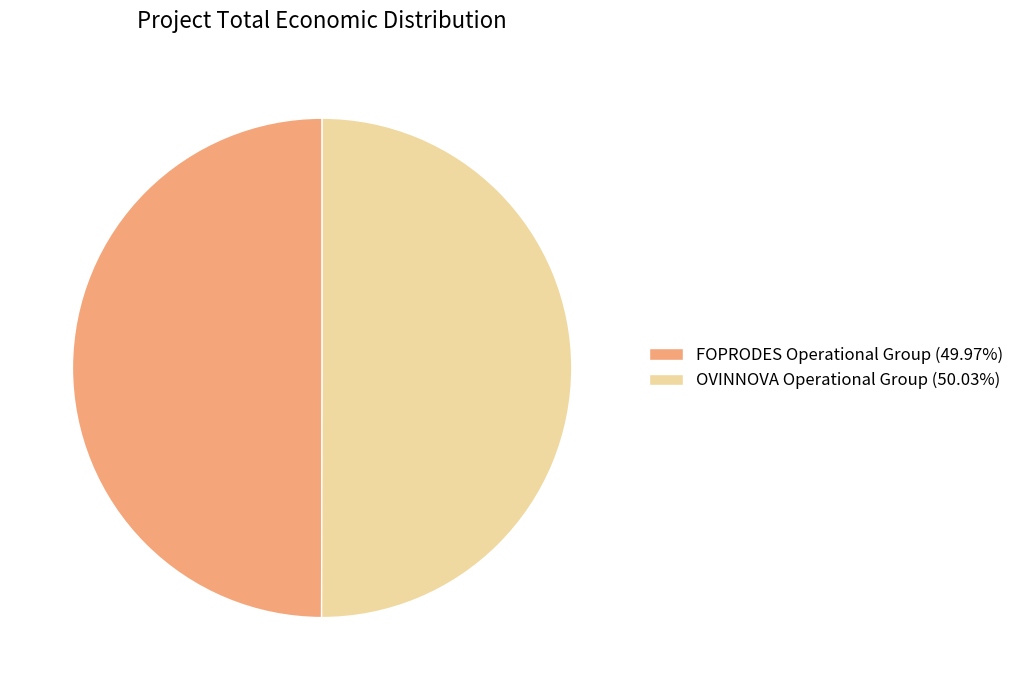

Count the number of slices in the pie.

2